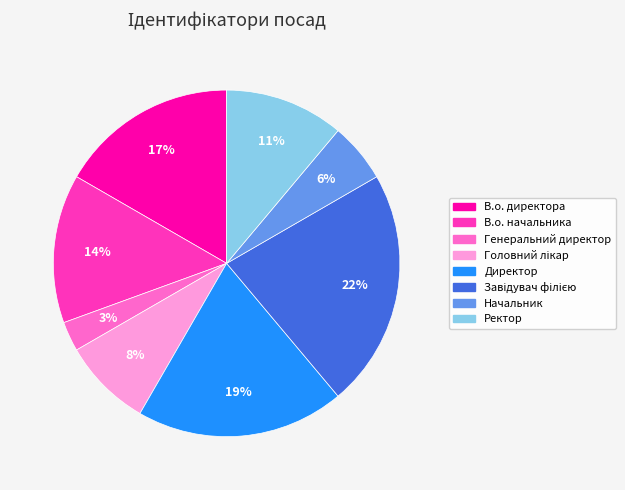

How many segments does this pie chart have?

8